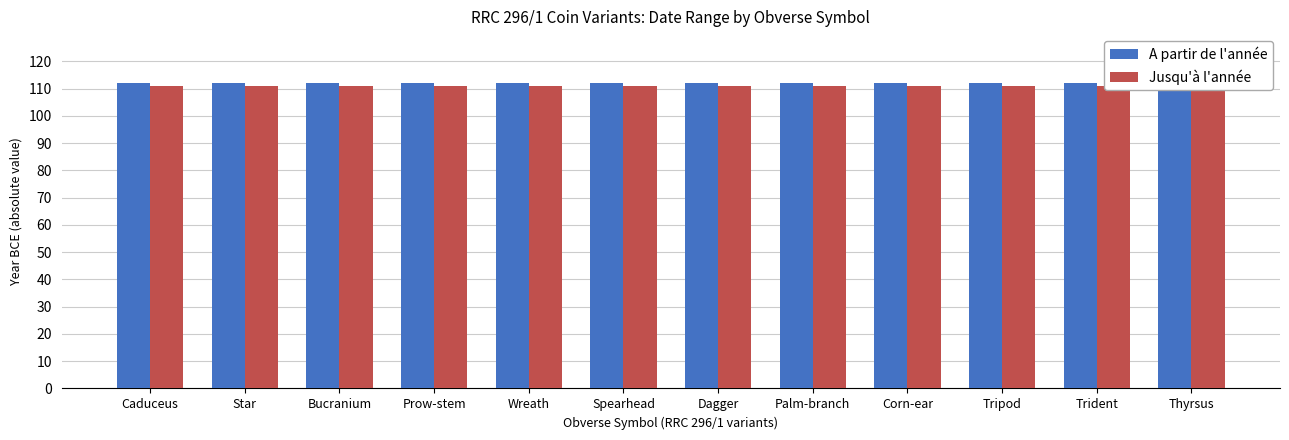

What is the value of the Jusqu'à l'année bar at the 7th from the left?

111